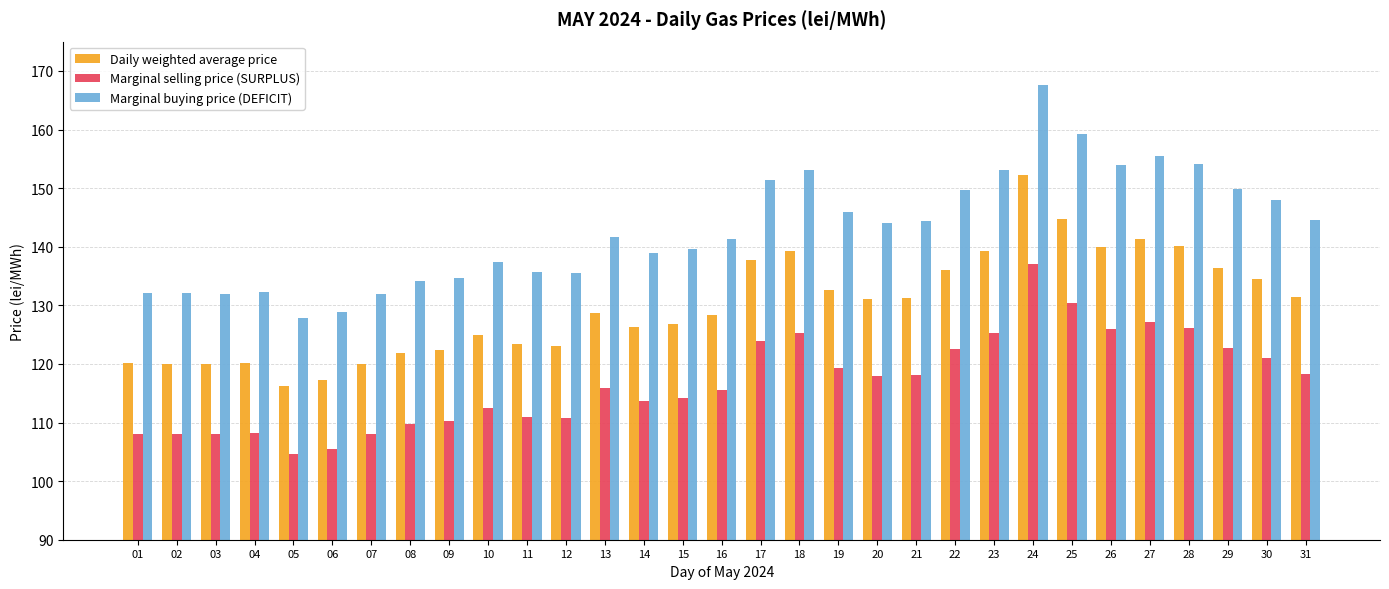

What is the difference between the maximum and minimum values in the Daily weighted average price series?

36.1